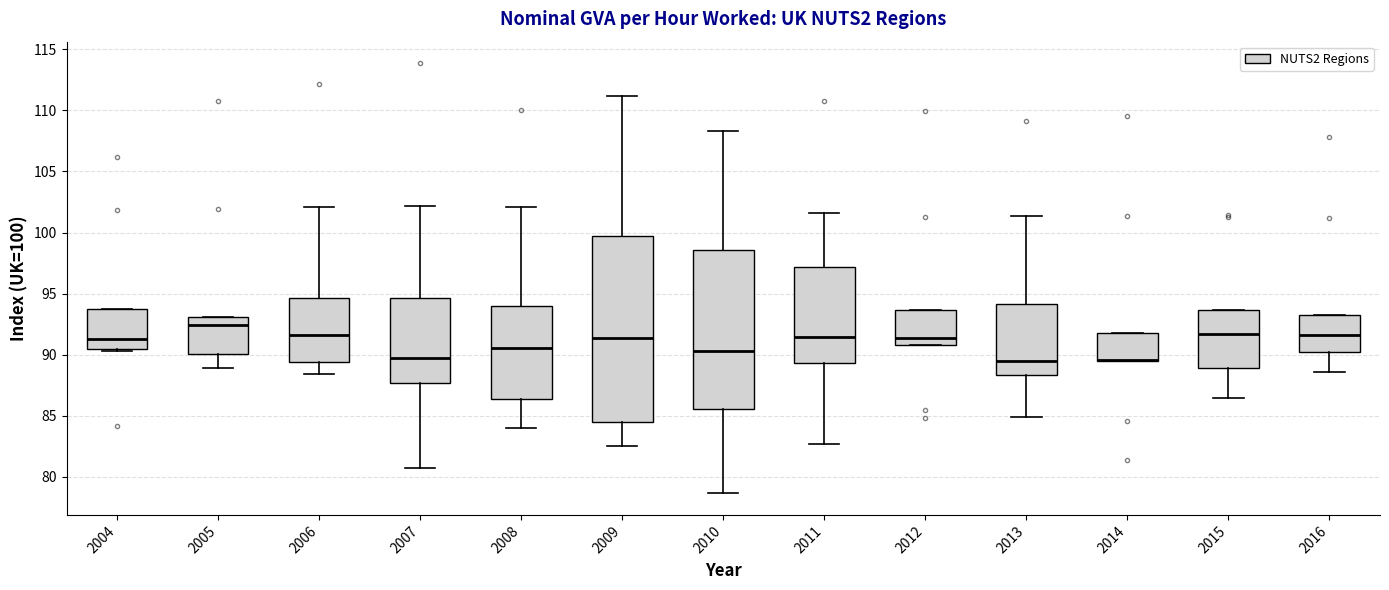

Reading left to right, transcribe this box plot: for each box, give where its median line is, the range the box spans, and where its two whiskers end, as read against the y-axis. The values are not printed on the chart, so give them approximately, as read against the axis.

2004: median 91.5, box 90.5 to 93.5, whiskers 90.5 (just below the box's lower edge) to 93.5
2005: median 92.5, box 90.0 to 93.0, whiskers 89.0 to 93.0
2006: median 91.5, box 89.5 to 94.5, whiskers 88.5 to 102.0
2007: median 89.5, box 87.5 to 94.5, whiskers 80.5 to 102.0
2008: median 90.5, box 86.5 to 94.0, whiskers 84.0 to 102.0
2009: median 91.5, box 84.5 to 99.5, whiskers 82.5 to 111.0
2010: median 90.5, box 85.5 to 98.5, whiskers 78.5 to 108.5
2011: median 91.5, box 89.5 to 97.0, whiskers 82.5 to 101.5
2012: median 91.5, box 91.0 to 93.5, whiskers 91.0 to 93.5
2013: median 89.5, box 88.5 to 94.0, whiskers 85.0 to 101.5
2014: median 89.5 (drawn on the box's lower edge), box 89.5 to 92.0, whiskers 89.5 to 92.0
2015: median 91.5, box 89.0 to 93.5, whiskers 86.5 to 93.5
2016: median 91.5, box 90.0 to 93.0, whiskers 88.5 to 93.0